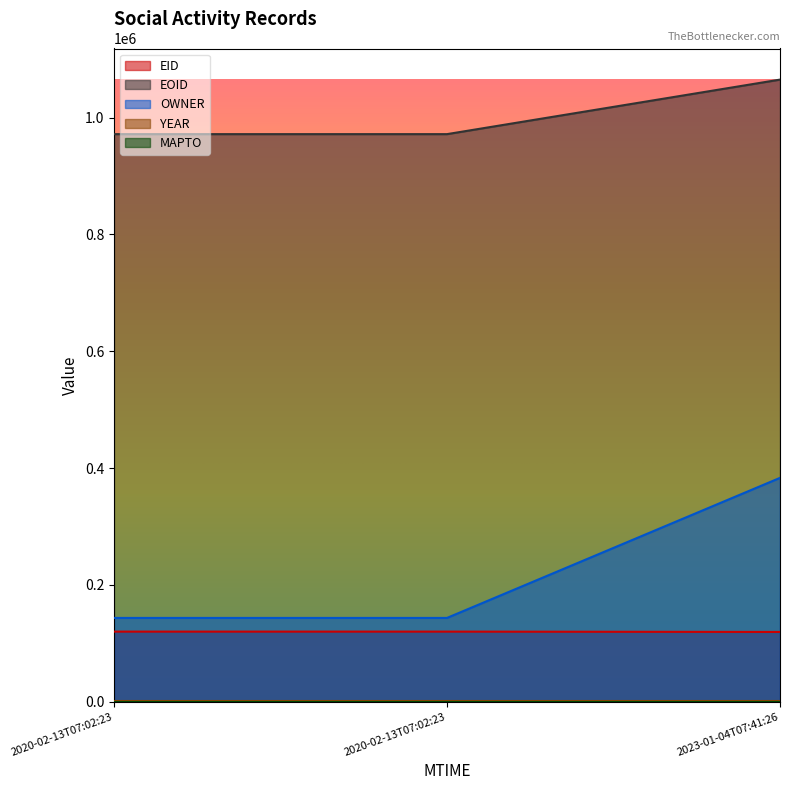

True or false: OWNER has a value of 189569 at 2020-02-13T07:02:23.

False